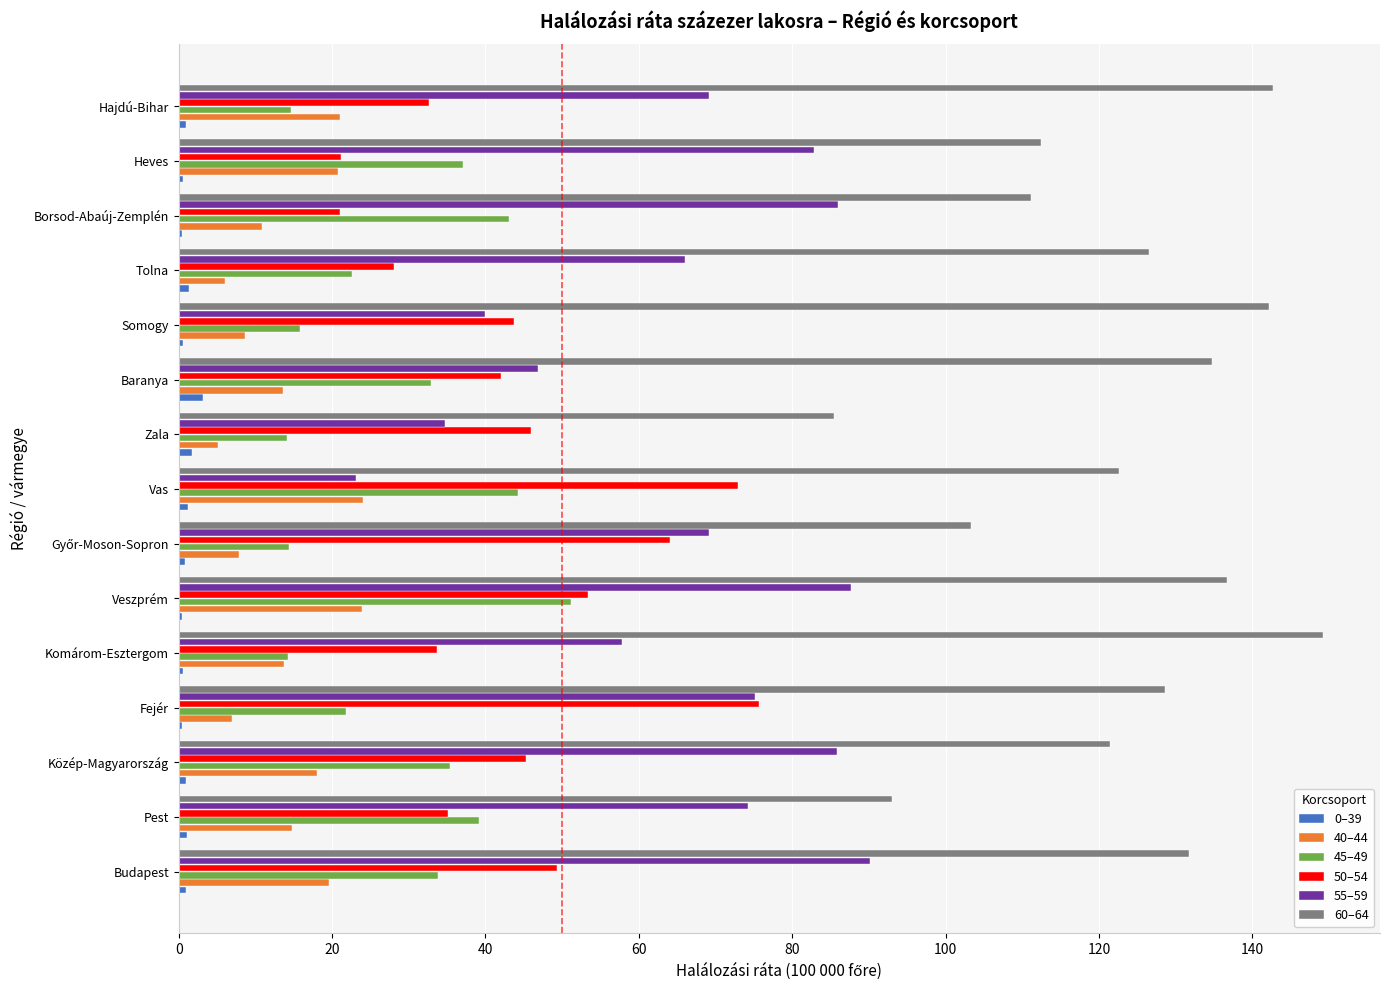

How many categories are shown in the chart?

15